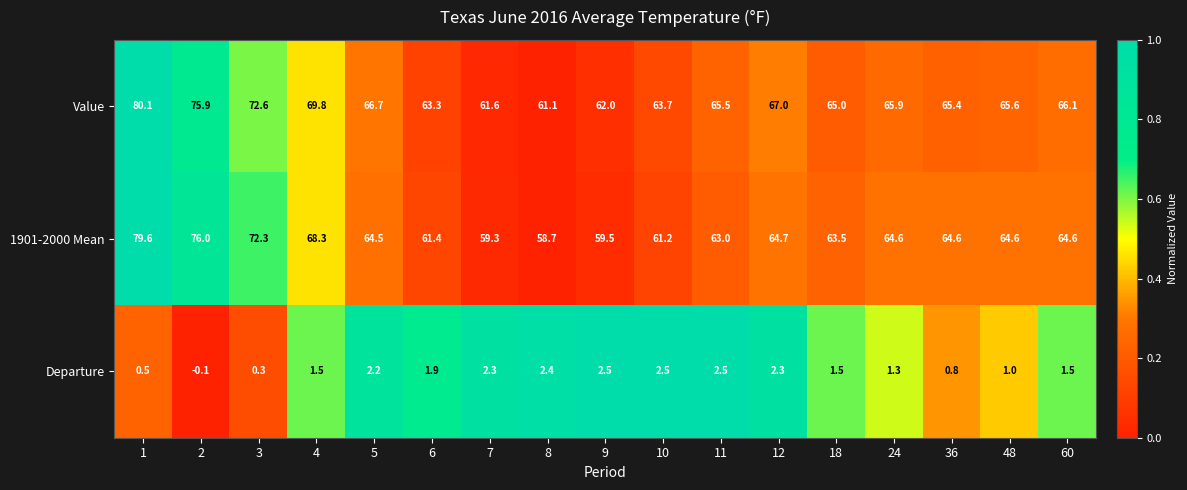

What is the total value across all series at 4?

139.6